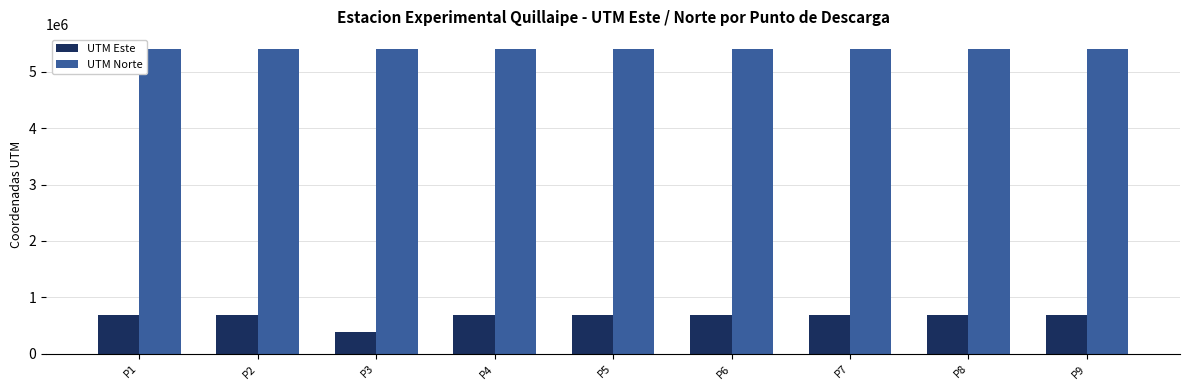

What is the value of the UTM Este bar at the 4th from the left?

688996